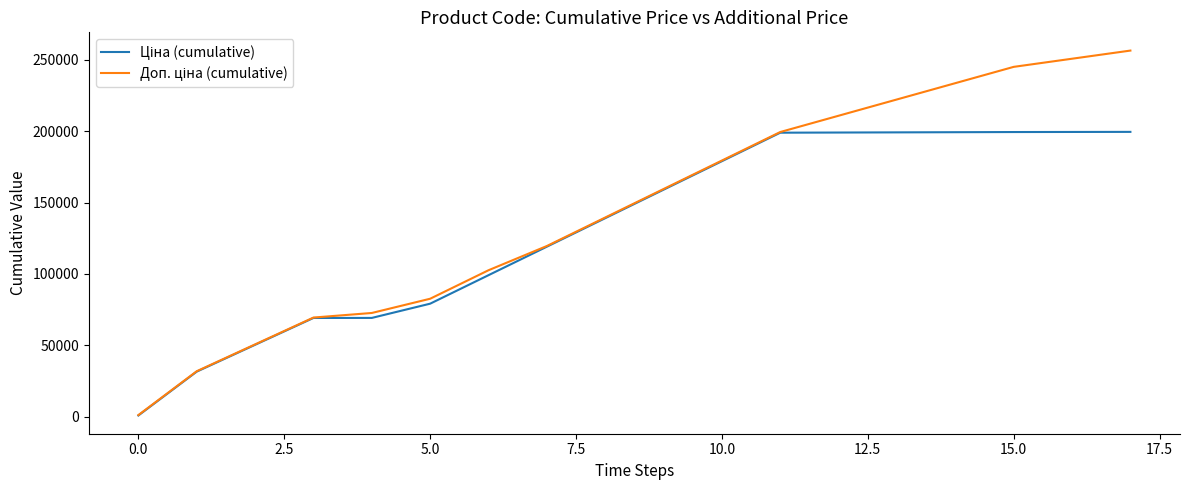

What is the maximum value shown in the chart?

256447.1